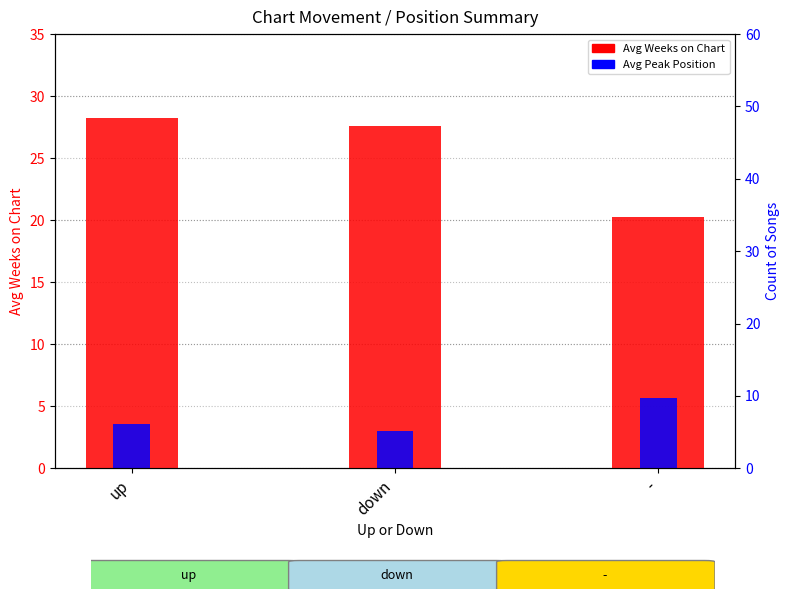

What is the difference between the maximum and minimum values in the Avg Weeks on Chart series?

8.0